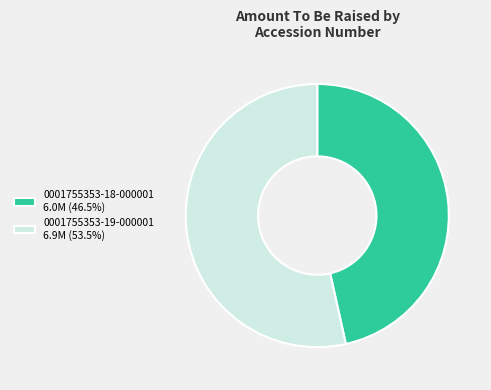

Combined, do 0001755353-19-000001 6.9M (53.5%) and 0001755353-18-000001 6.0M (46.5%) account for over 50%?

Yes